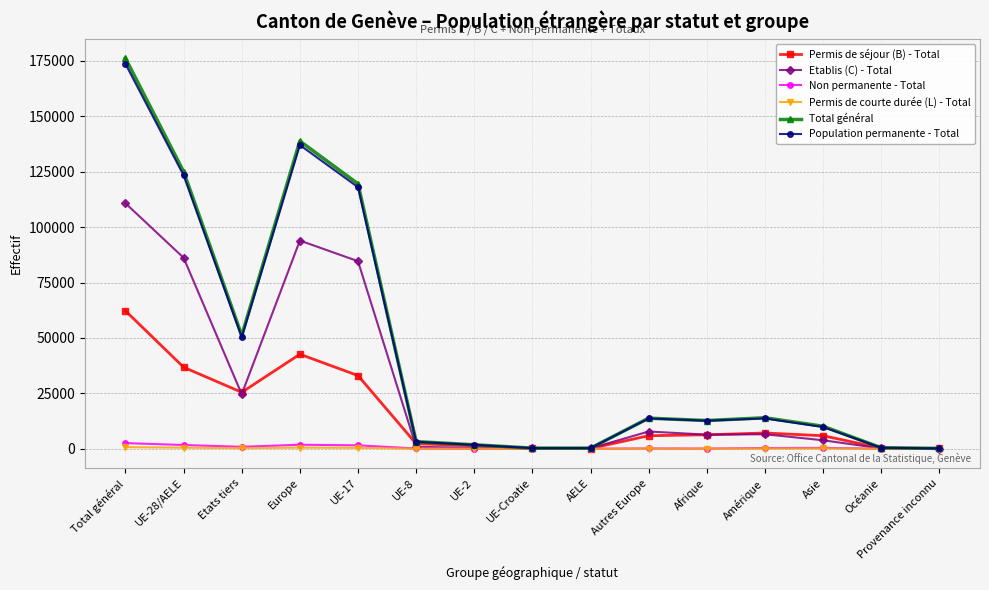

Where is the first local minimum for Population permanente - Total?

Etats tiers